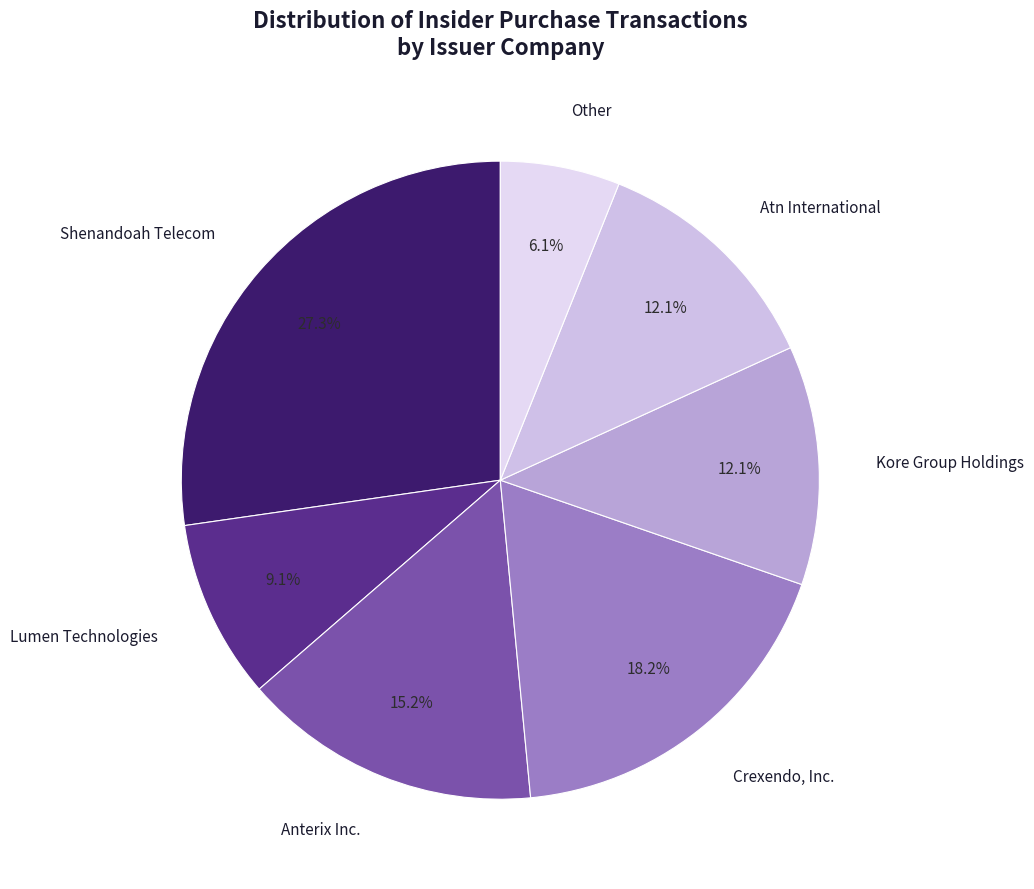

To the nearest percent, what is the average slice percentage?

14%